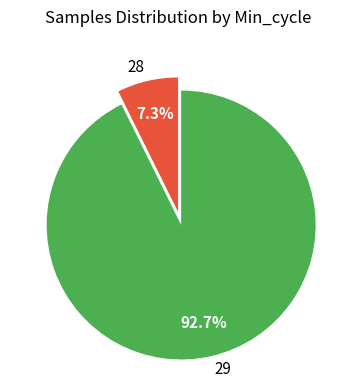

Which category has the smallest portion of the pie?

28